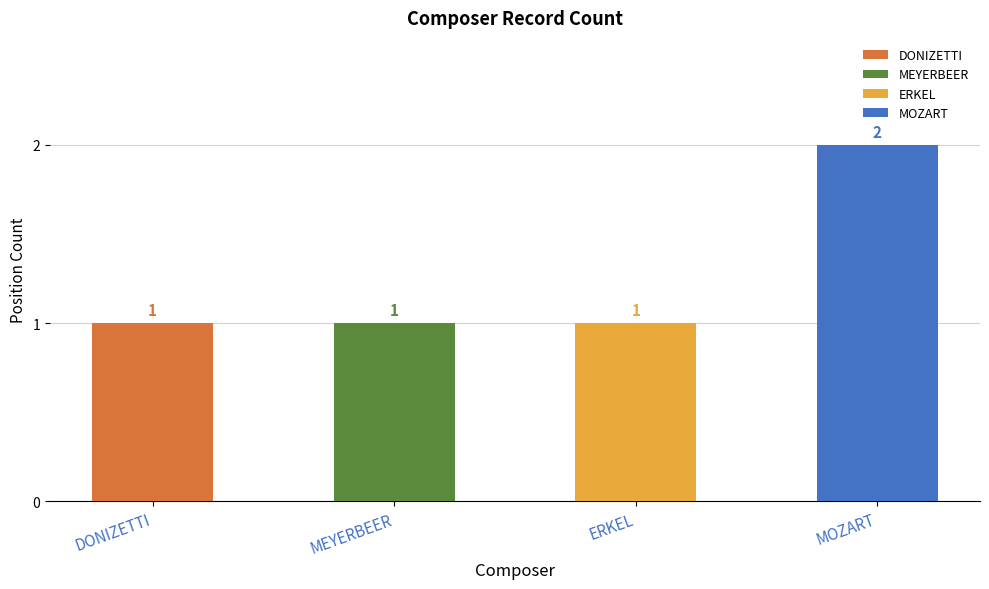

Does the chart contain stacked bars?

No